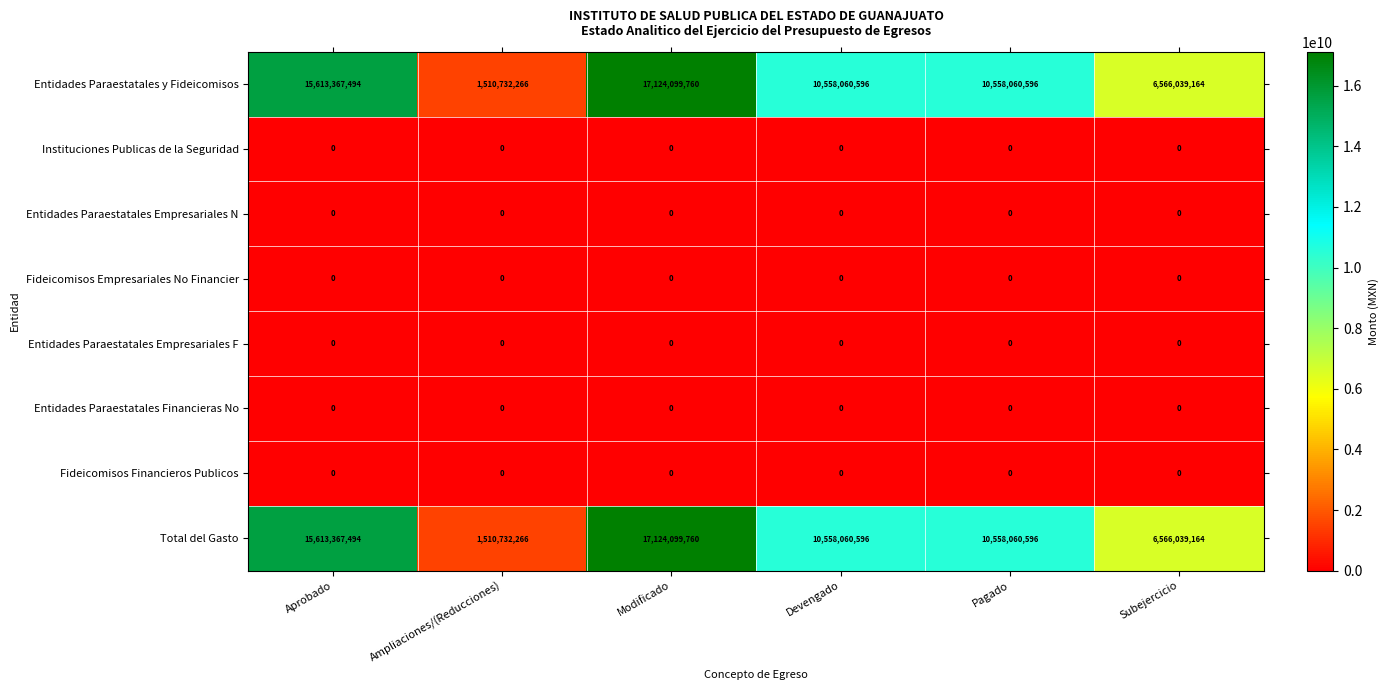

Where does the Total del Gasto series first go above 10558060596?

Aprobado